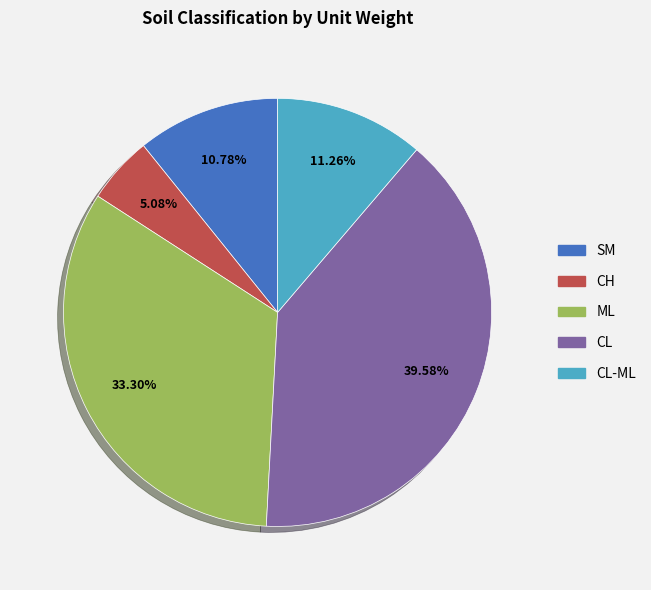

Is there any slice that represents more than half of the pie?

No